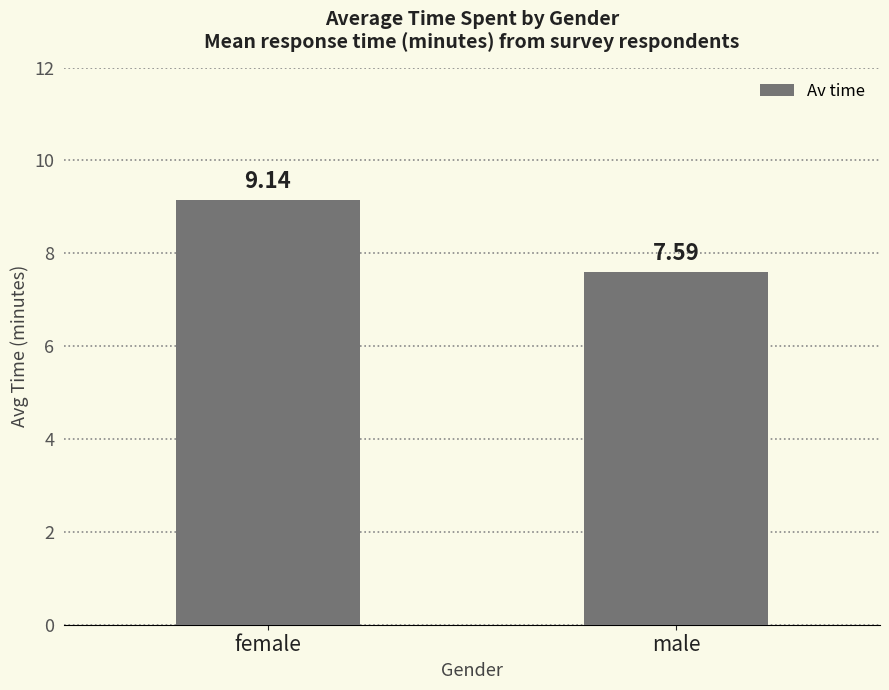

Which has a higher value, male or female?

female